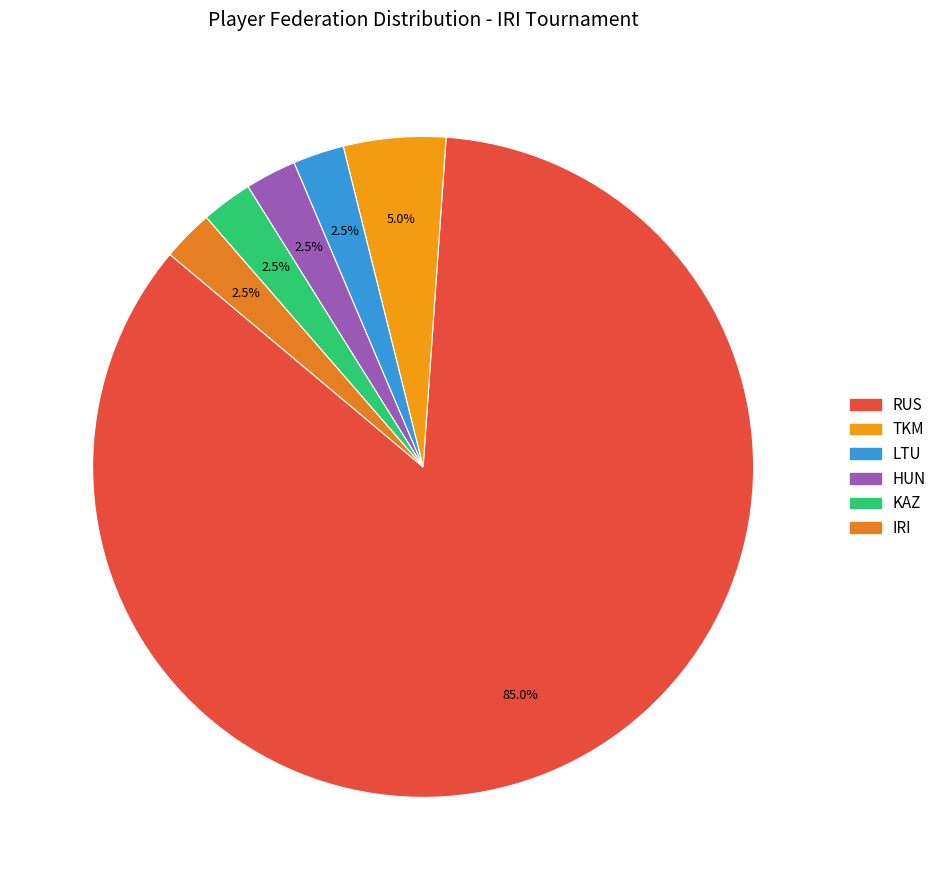

What is the majority slice?

RUS